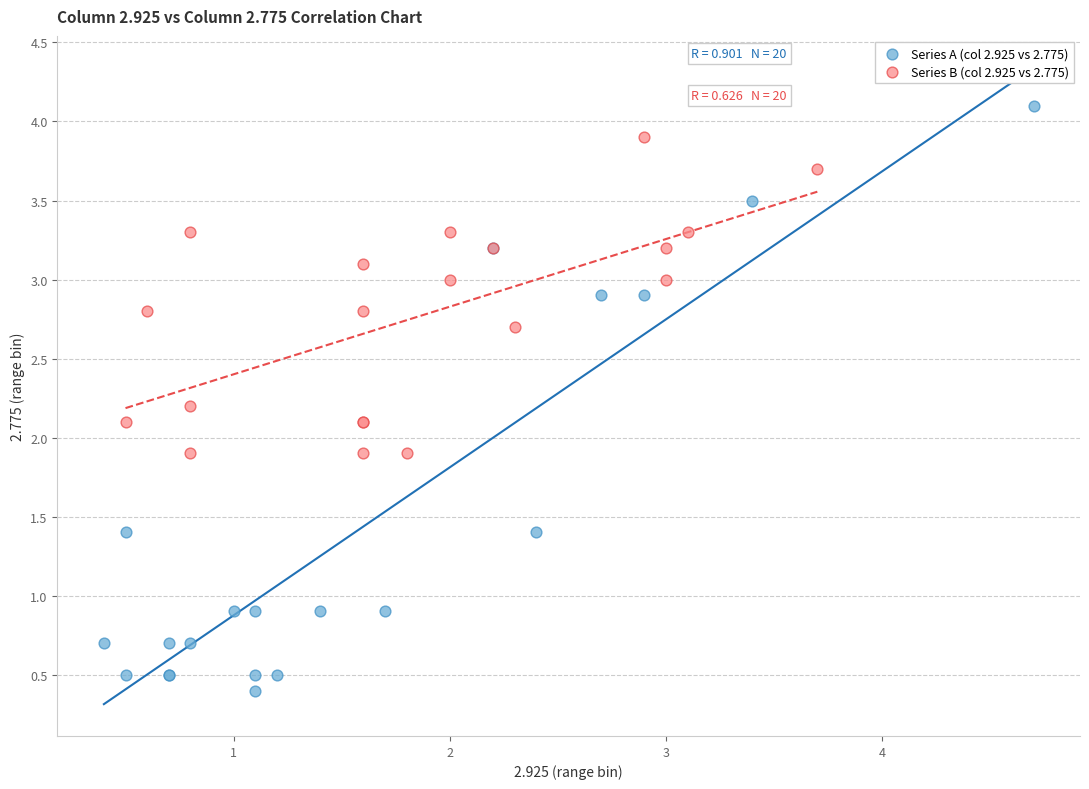

Which series has the widest spread of Y values?

Series A (col 2.925 vs 2.775)